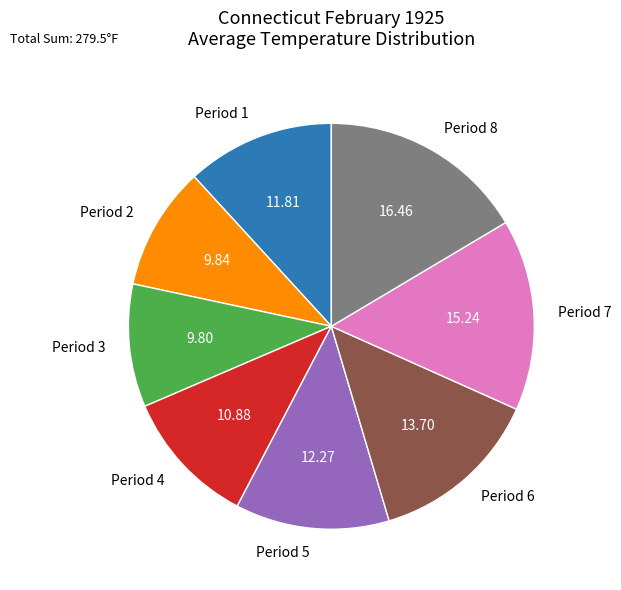

Is there a majority slice in this chart?

No